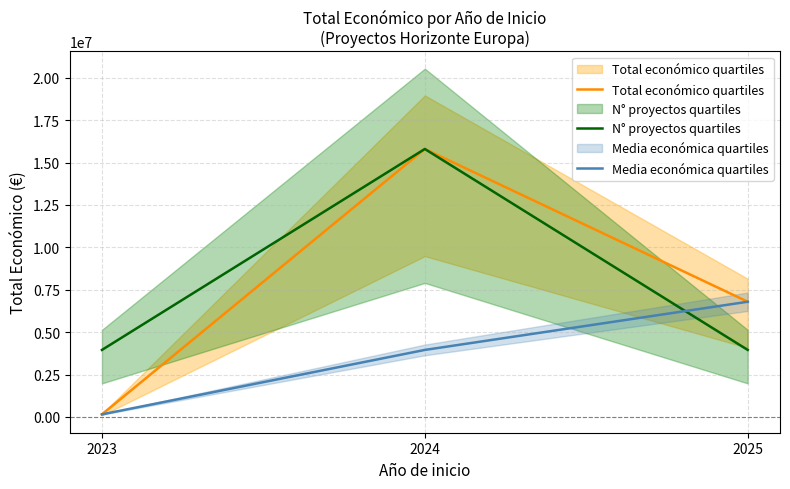

The Total económico quartiles series shows 210666.2 at 2023. True or false?

False